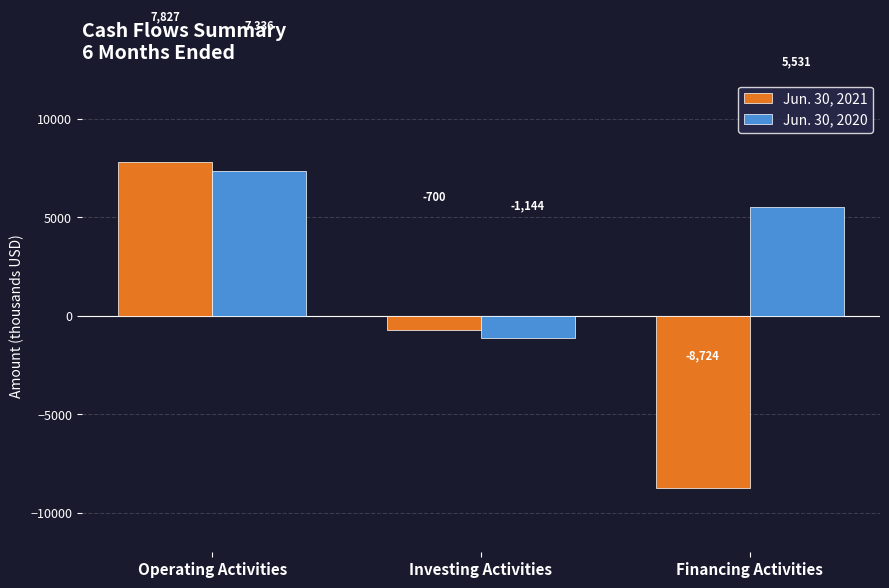

Count the Jun. 30, 2020 values in the range -1144 to 7336.

3